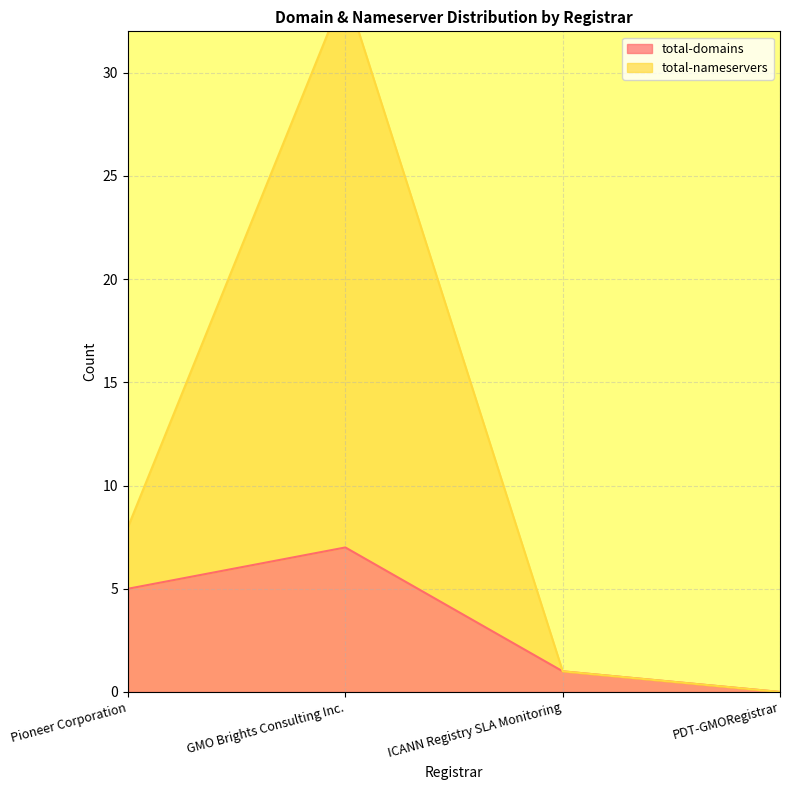

At which category is the sum across all series the highest?

GMO Brights Consulting Inc.